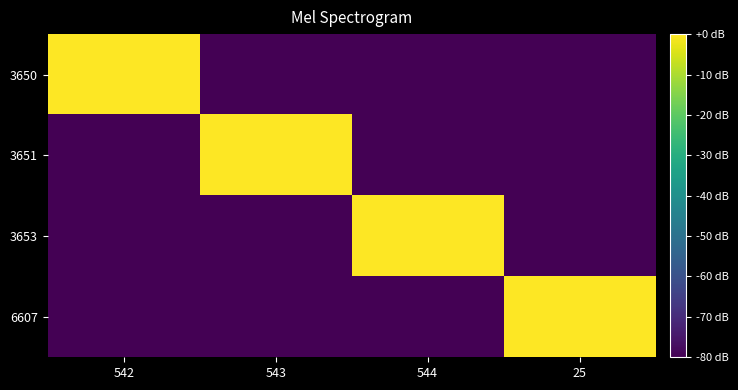

Reading left to right, list all the values displayed in this chart.

3650: 542=0	543=-80	544=-80	25=-80
3651: 542=-80	543=0	544=-80	25=-80
3653: 542=-80	543=-80	544=0	25=-80
6607: 542=-80	543=-80	544=-80	25=0